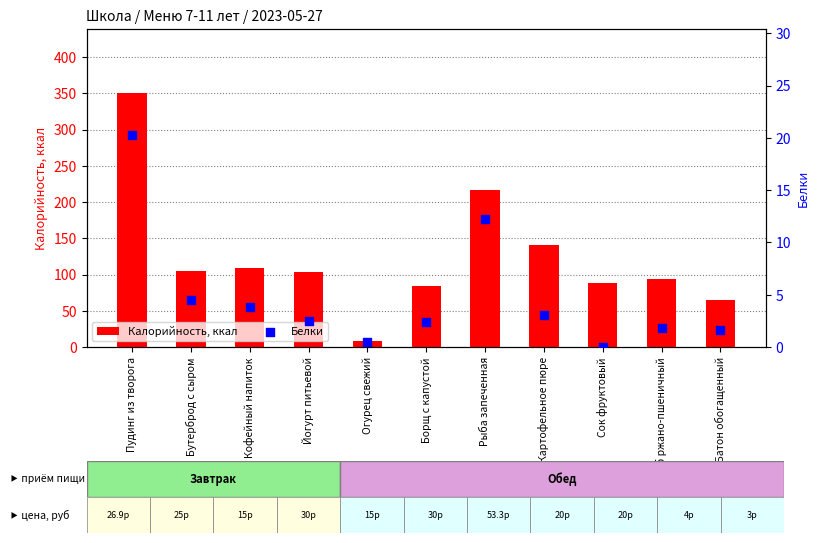

Is the value of Белки at Хлеб ржано-пшеничный greater than the value of Калорийность, ккал at Хлеб ржано-пшеничный?

No